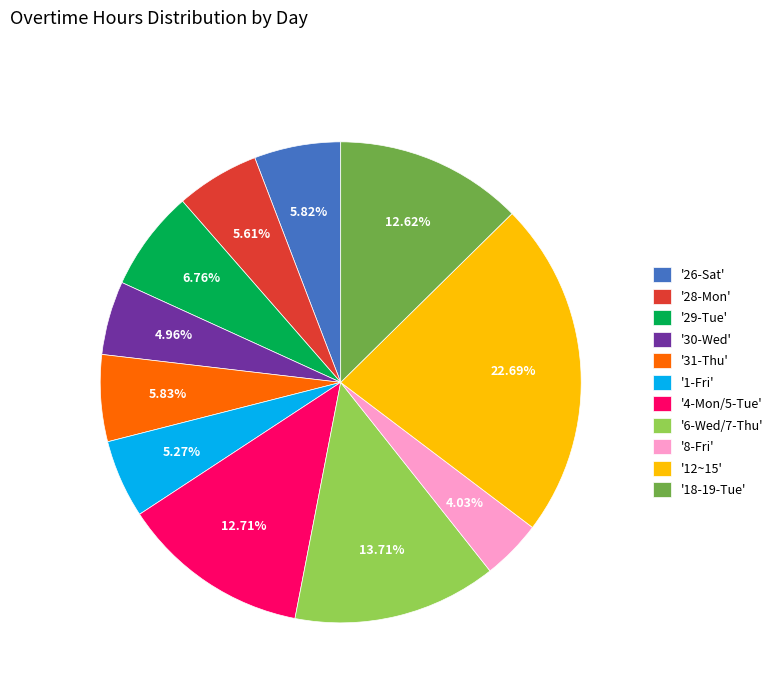

Approximately how many times larger is the value at '26-Sat' compared to '12~15'?

0.3